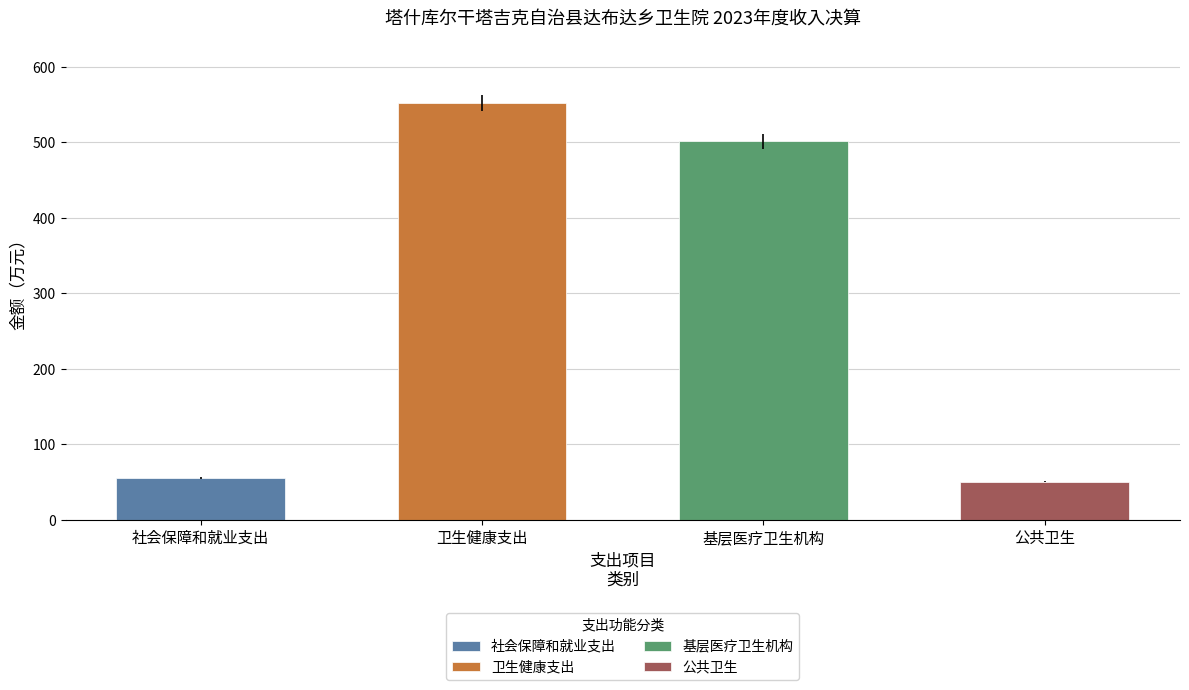

Reading left to right, what are all the values shown in this chart?

社会保障和就业支出: 55.8	0.0	0.0	0.0
卫生健康支出: 552.4	0.0	0.0	0.0
基层医疗卫生机构: 501.8	0.0	0.0	0.0
公共卫生: 50.5	0.0	0.0	0.0